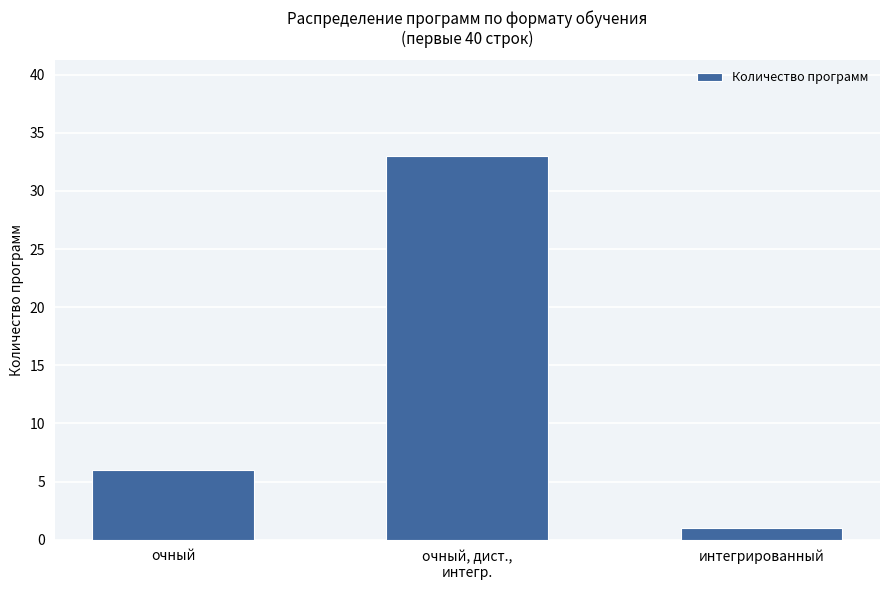

How many bars are there in total?

3